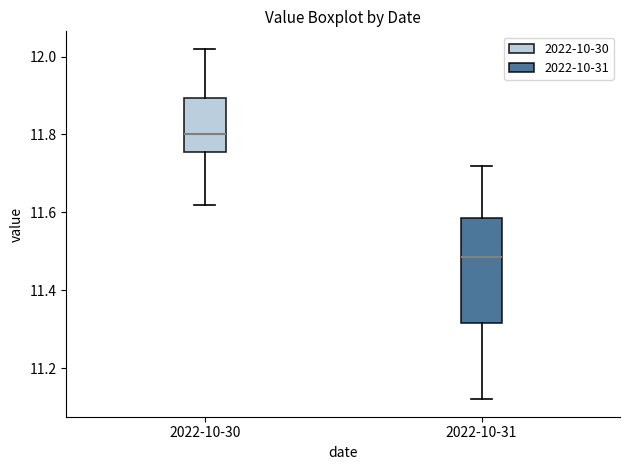

Which box is the tallest, from its lower edge to its upper edge?

2022-10-31